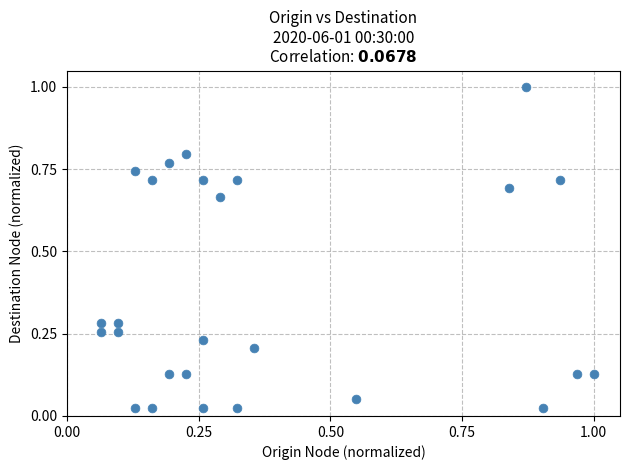

What is the range of X values (max minus min)?

0.9